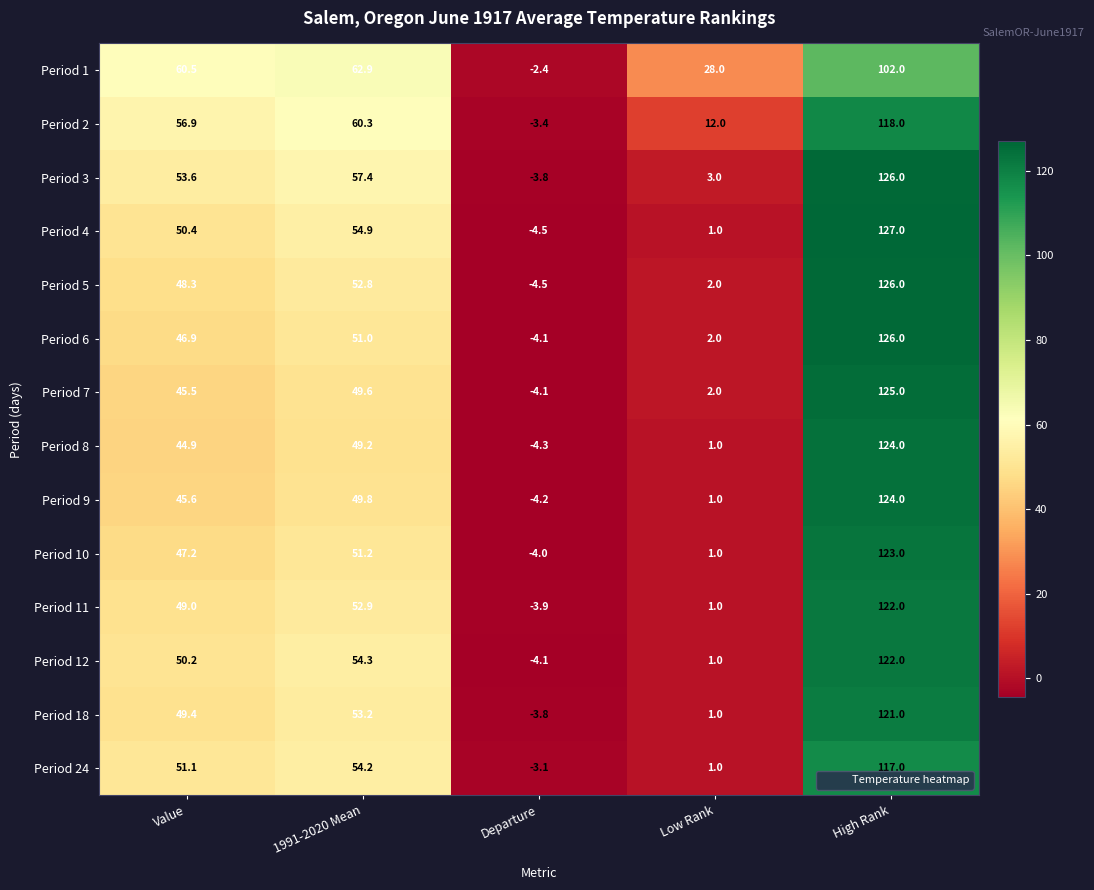

At which label does Period 1 reach its minimum?

Departure